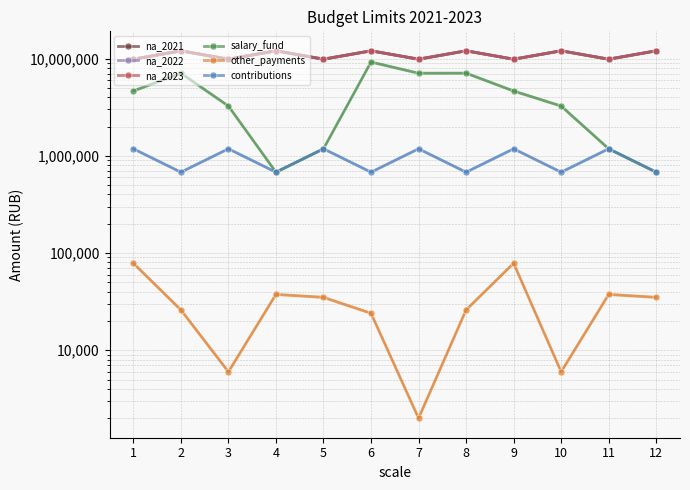

Which series has the largest total across all categories?

na_2021